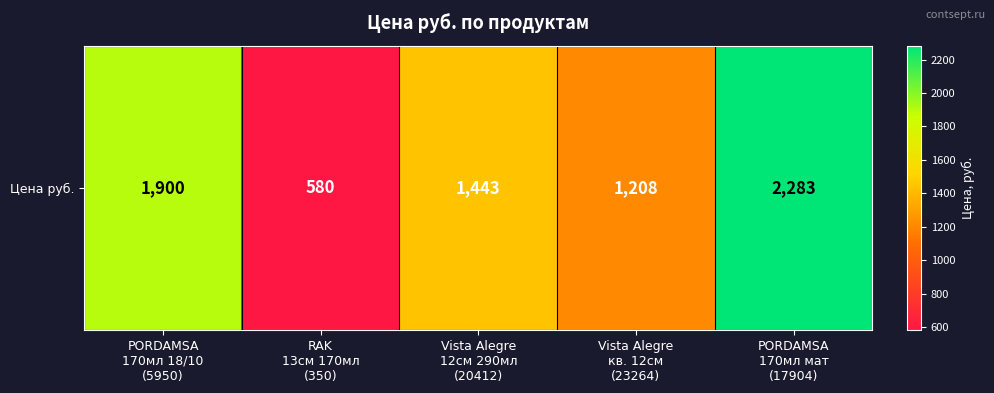

What is the difference between the maximum and minimum values?

1703